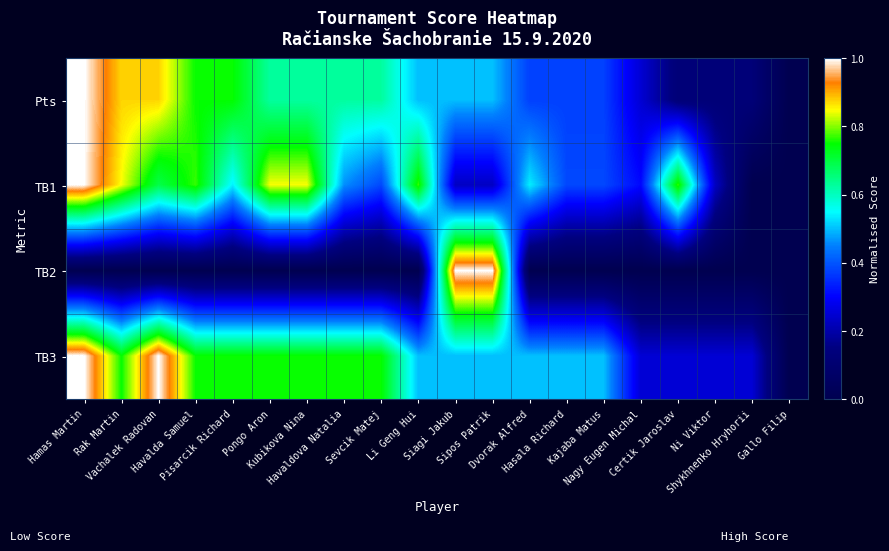

What is the maximum value shown in the chart?

1.0